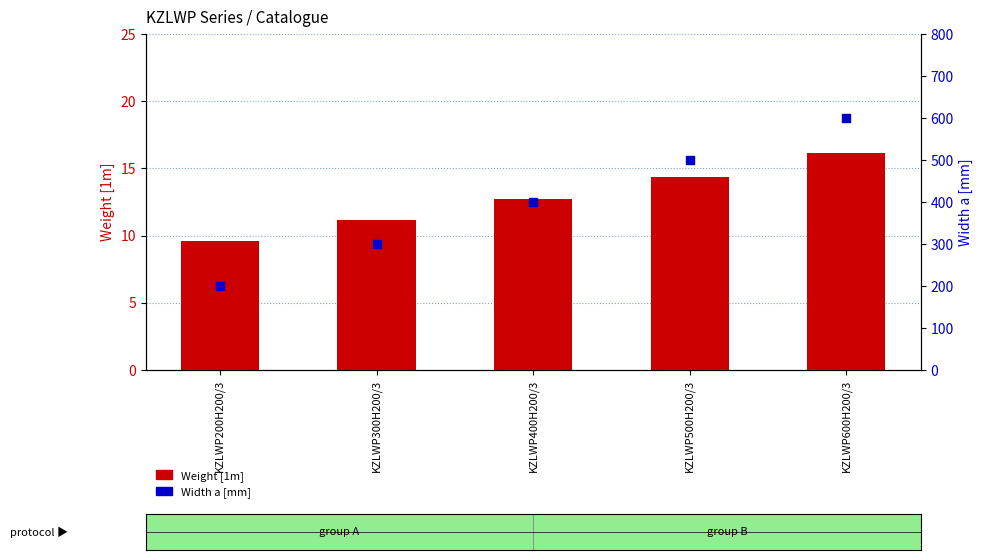

Which series reaches the maximum Y coordinate?

Width a [mm]